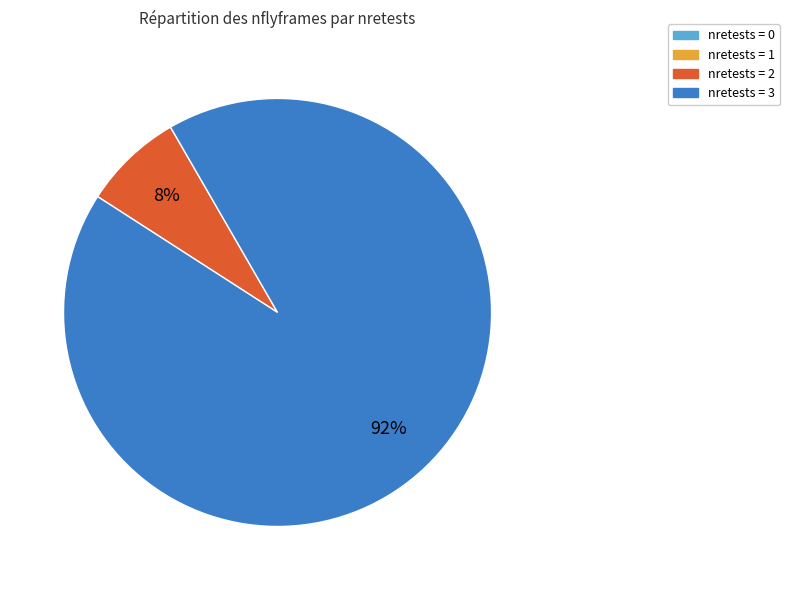

Is there any slice that represents more than half of the pie?

Yes